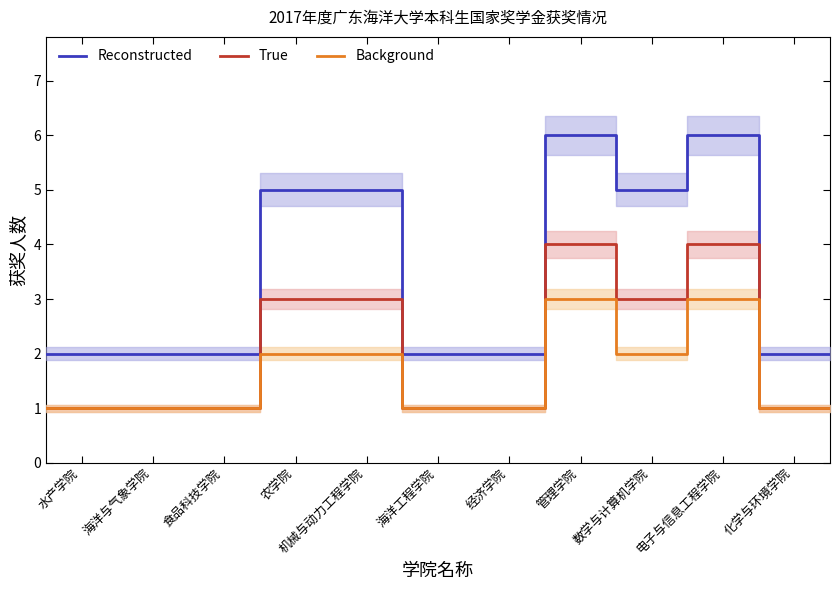

True or false: True and Background cross at least once.

False